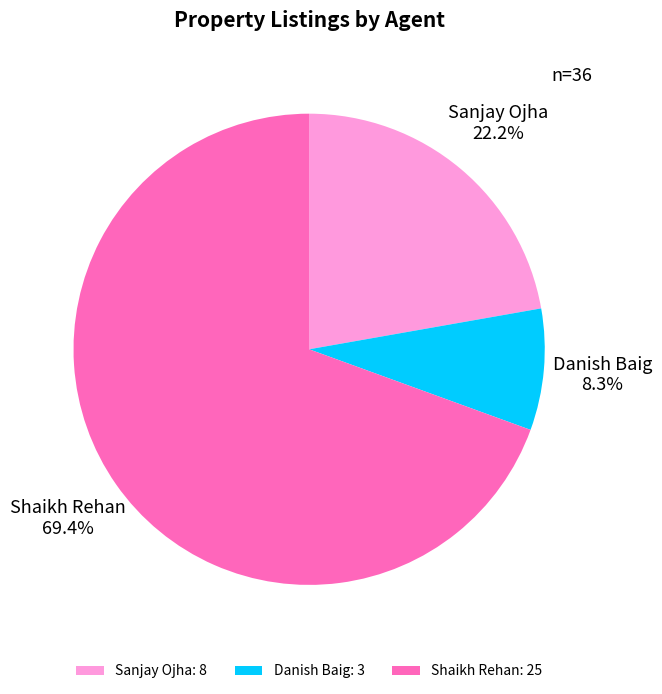

To the nearest percent, what percentage of the pie is Sanjay Ojha?

22%